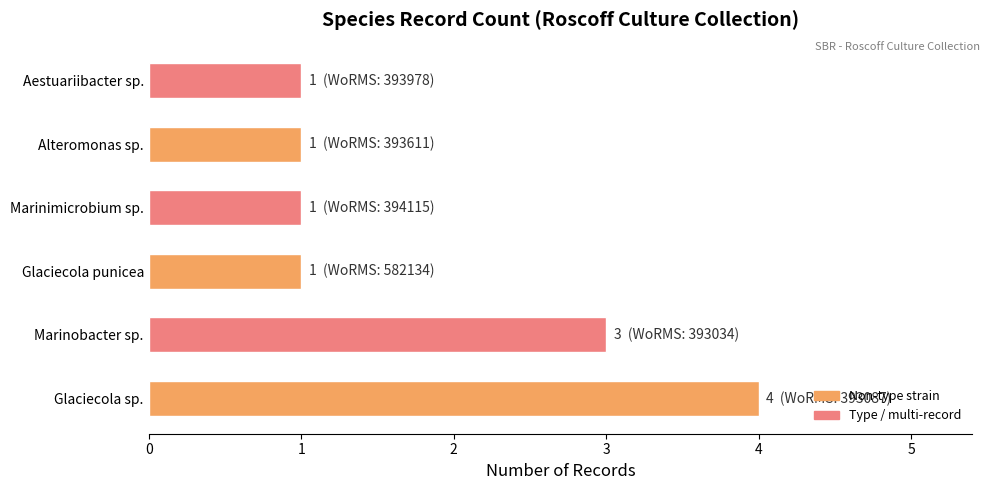

The chart shows a value of 4 at Glaciecola sp.. True or false?

True